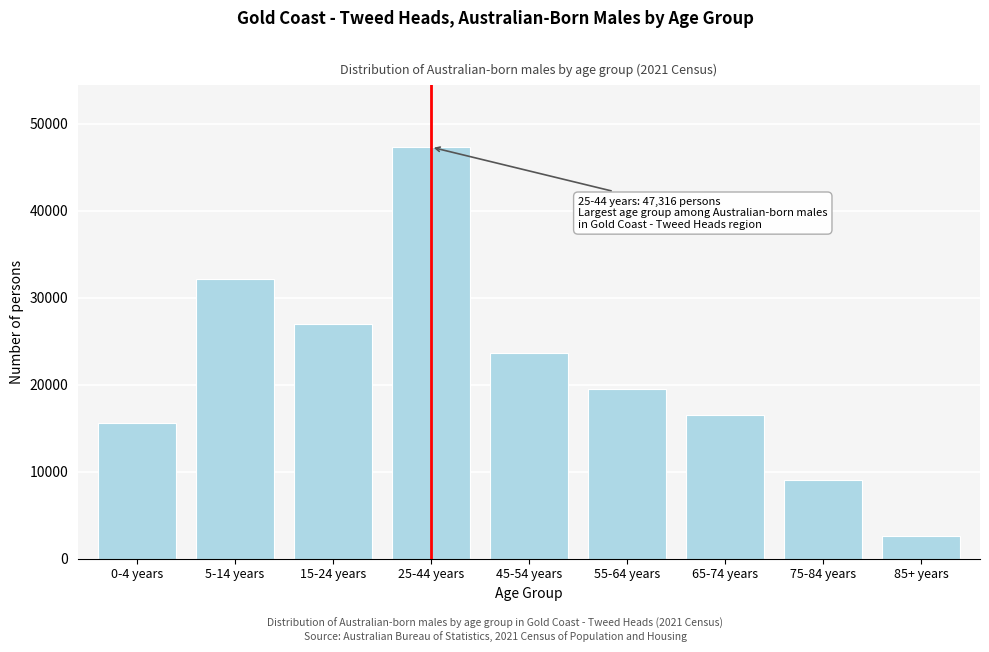

Reading left to right, what are all the values shown in this chart?

15637	32107	26929	47316	23671	19461	16462	9014	2604